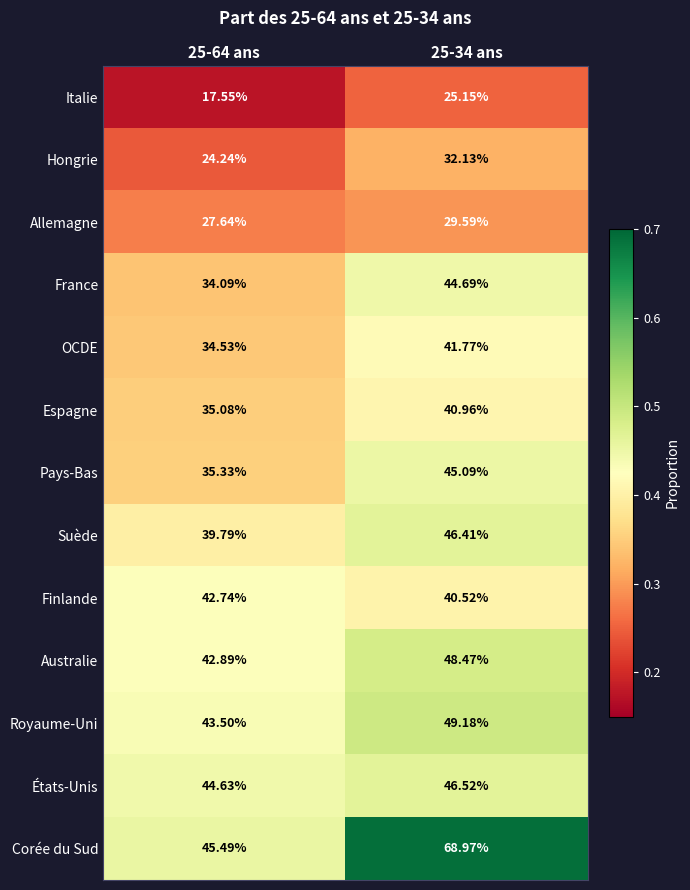

Which series has the widest spread of values?

Corée du Sud